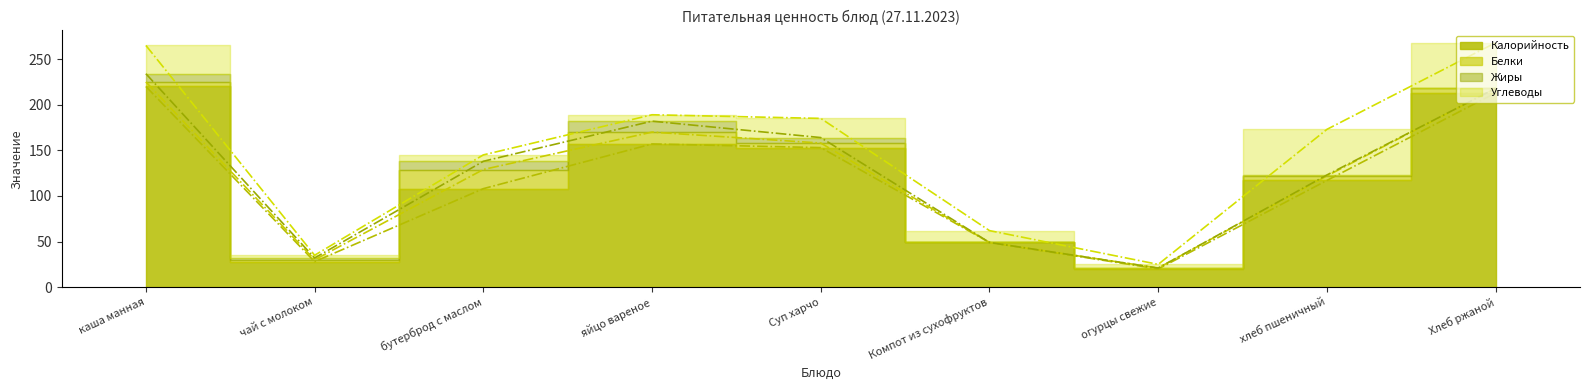

Does the chart display data point markers on the line(s)?

No